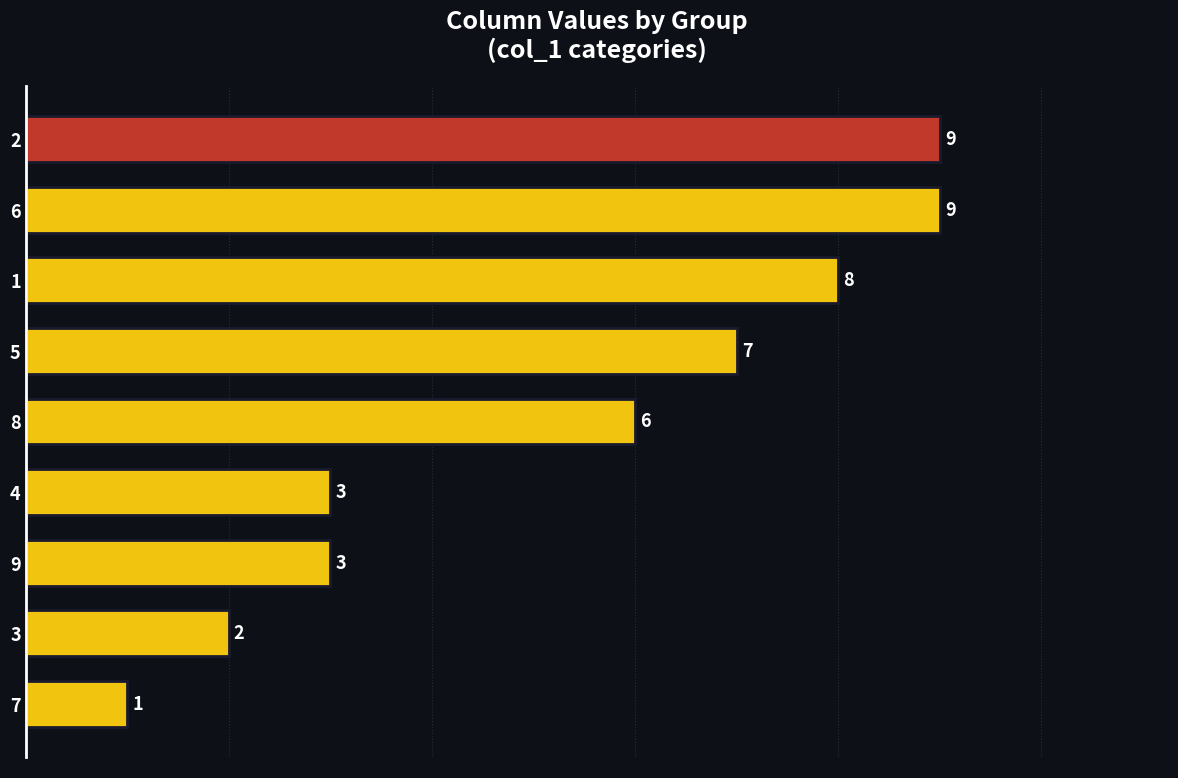

How many categories are shown in the chart?

9